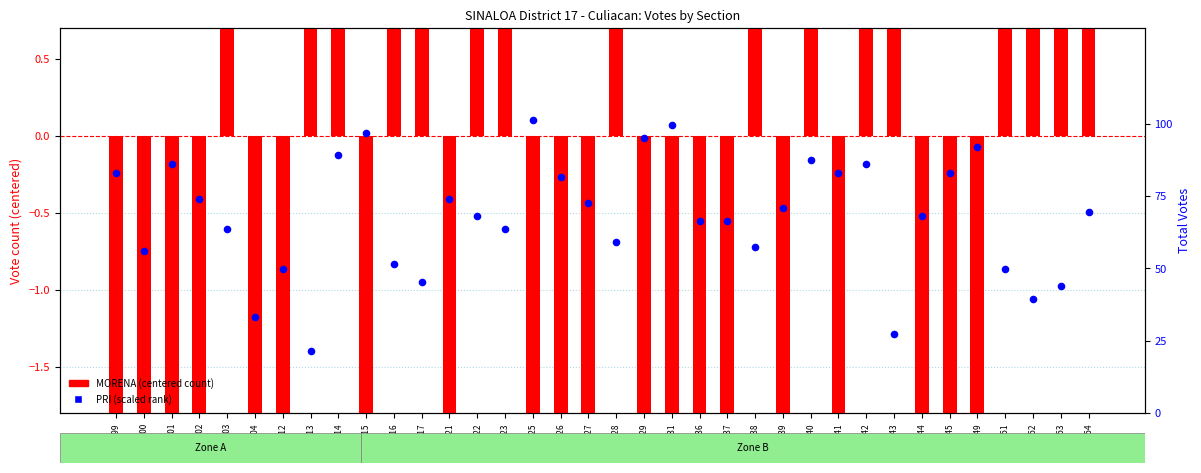

Which series has the widest spread of Y values?

MORENA (centered)